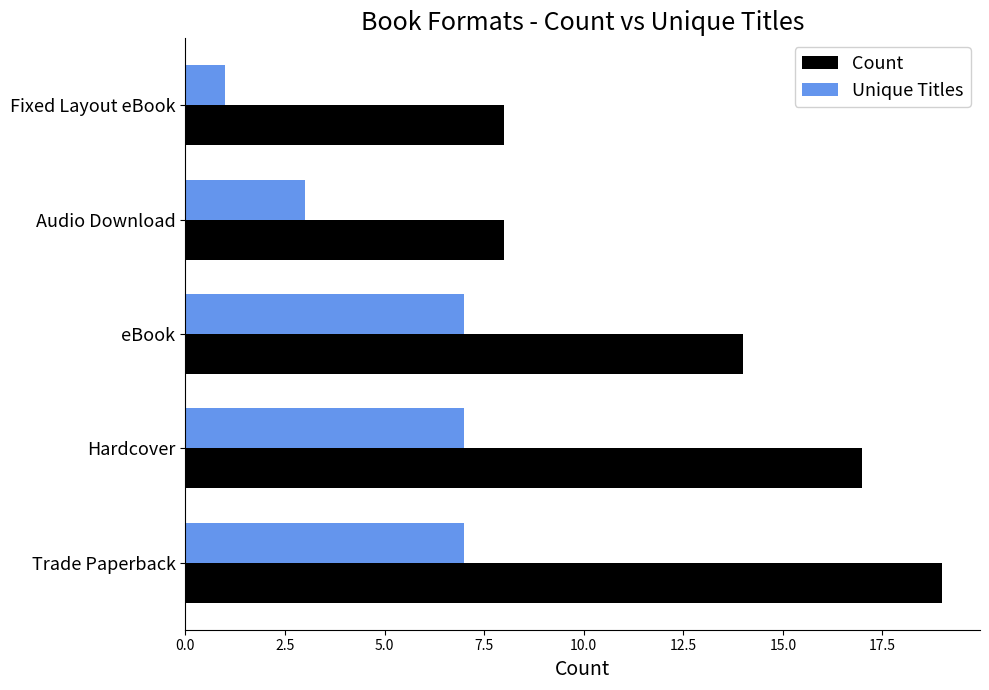

Which label corresponds to the largest value in the chart?

Trade Paperback